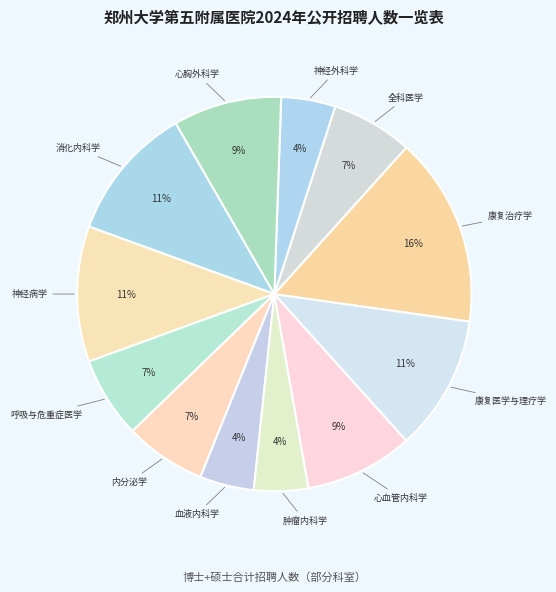

How many slices are in this pie chart?

12